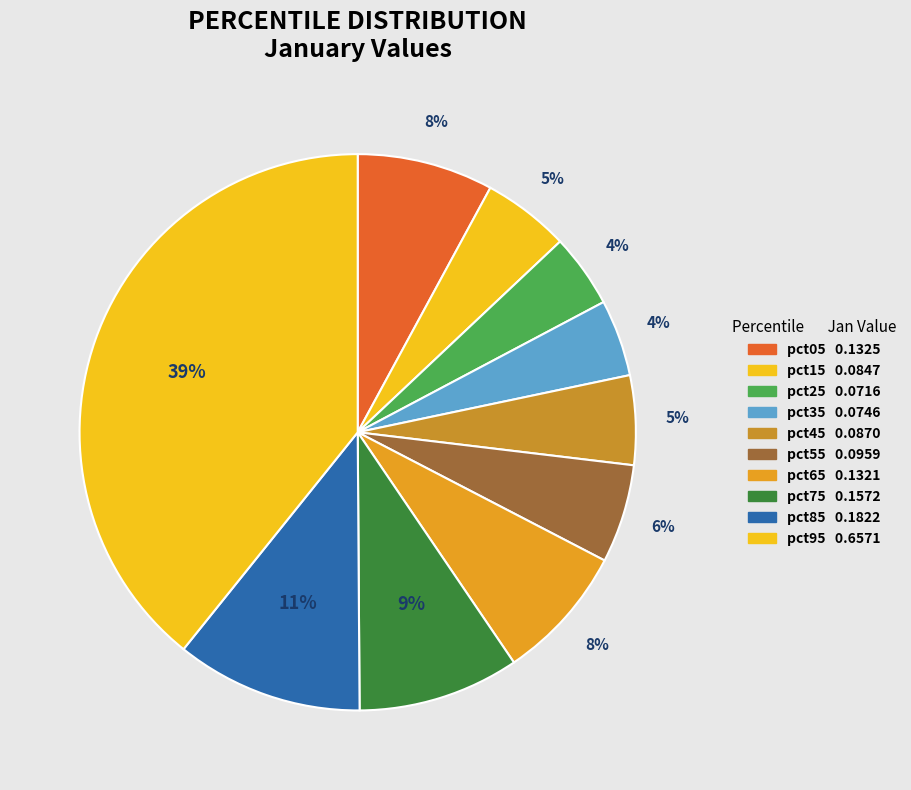

Rank the categories by value from highest to lowest.

pct95, pct85, pct75, pct05, pct65, pct55, pct45, pct15, pct35, pct25